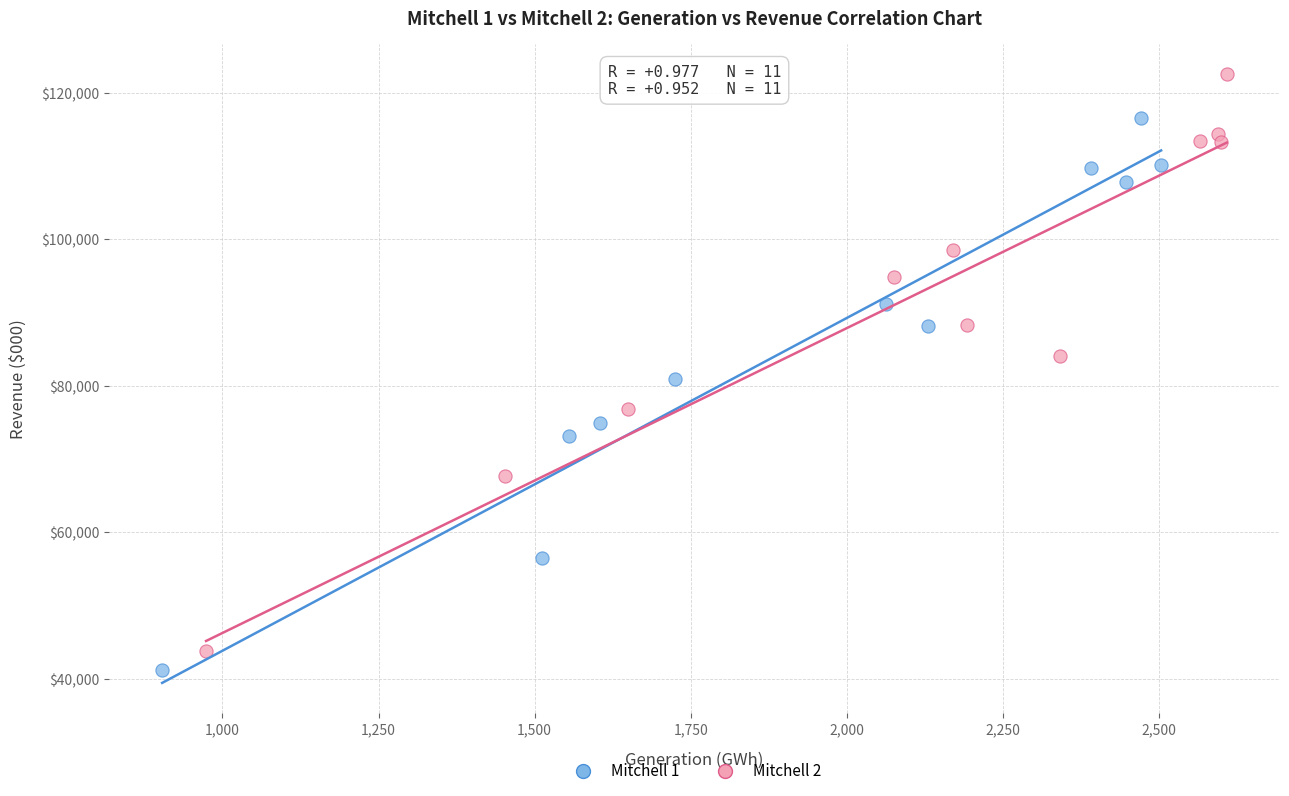

Which series contains the highest Y value?

Mitchell 2